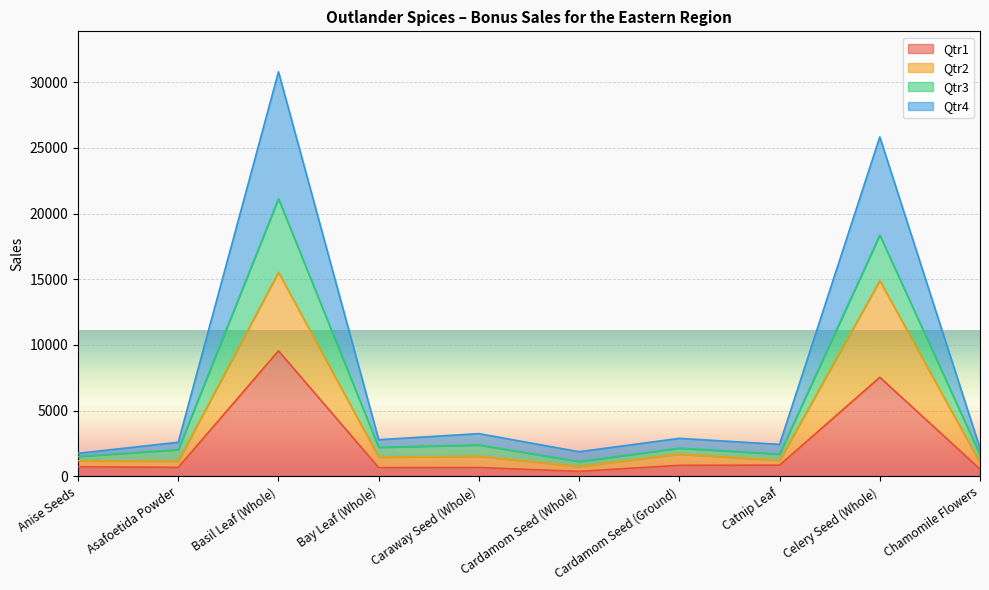

What is the highest value of the Qtr4 series?

30784